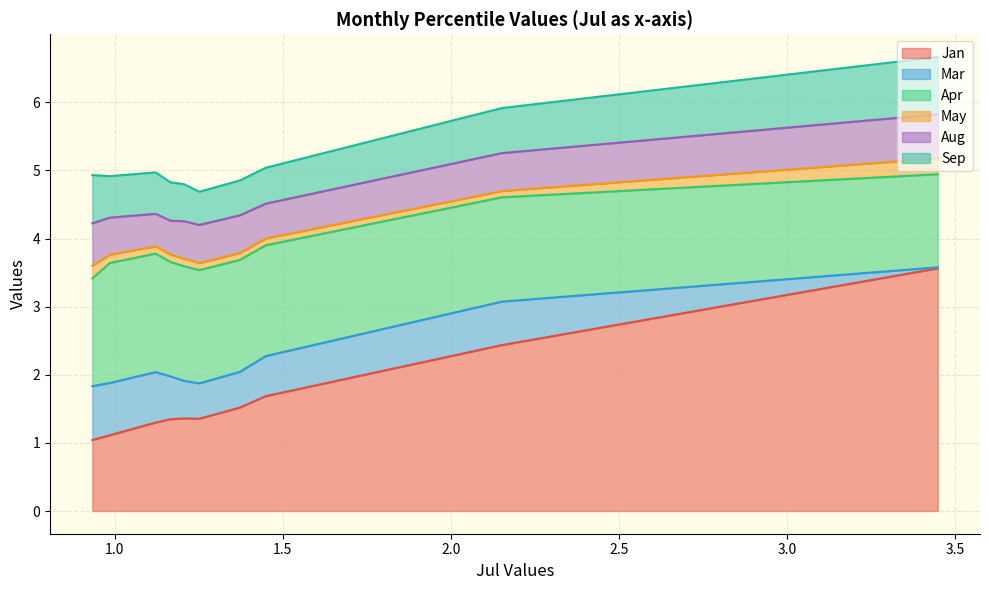

What is the average value of the Mar series?

0.6